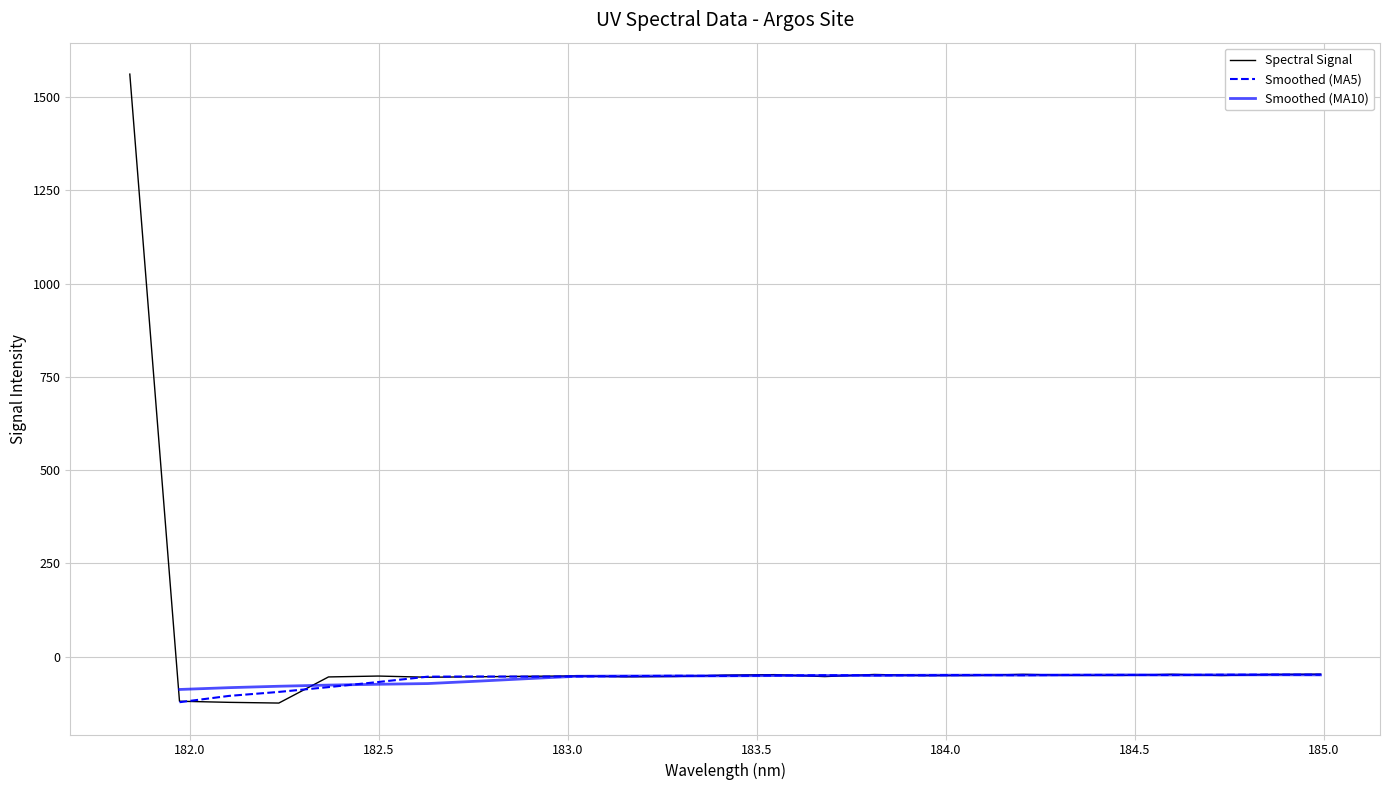

What is the lowest value of the Spectral Signal series?

-124.7